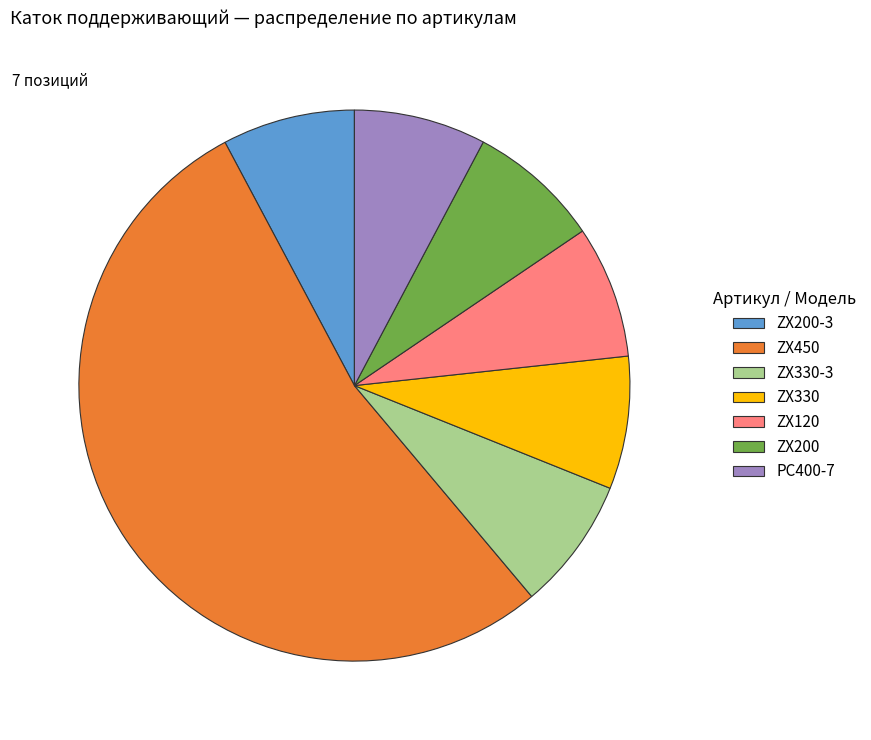

How many segments does this pie chart have?

7